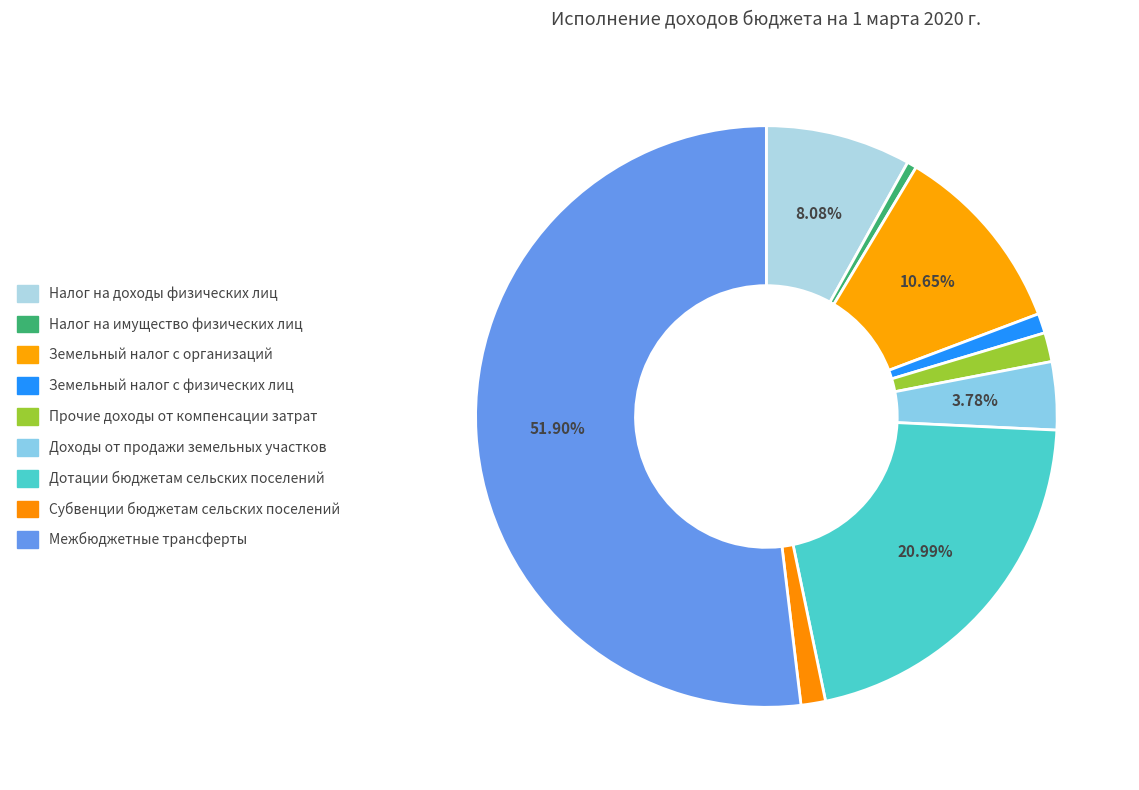

To the nearest percent, what is the difference between the Земельный налог с физических лиц and Доходы от продажи земельных участков slice percentages?

3%